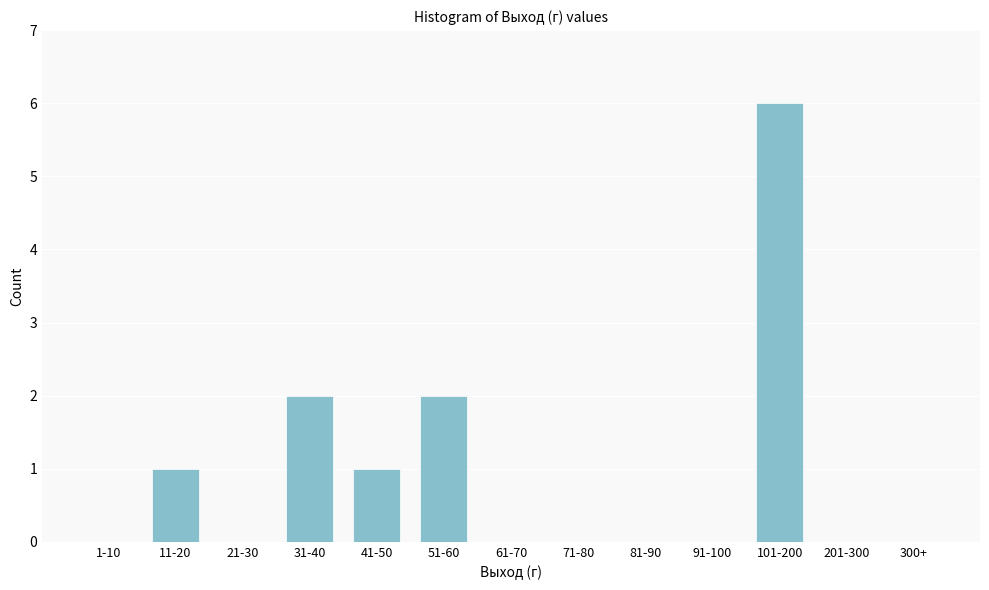

Reading left to right, list all the values displayed in this chart.

1-10=0	11-20=1	21-30=0	31-40=2	41-50=1	51-60=2	61-70=0	71-80=0	81-90=0	91-100=0	101-200=6	201-300=0	300+=0